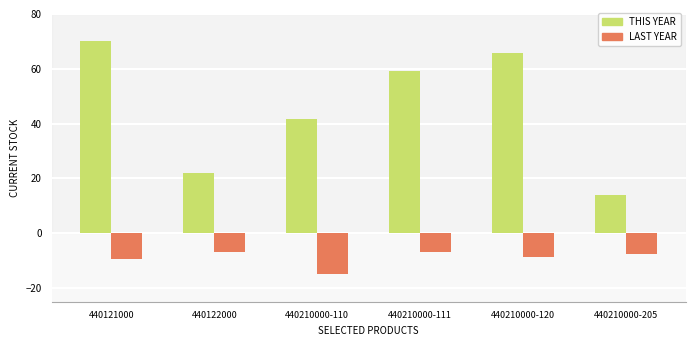

What is the label of the 6th bar from the left?

440210000-205